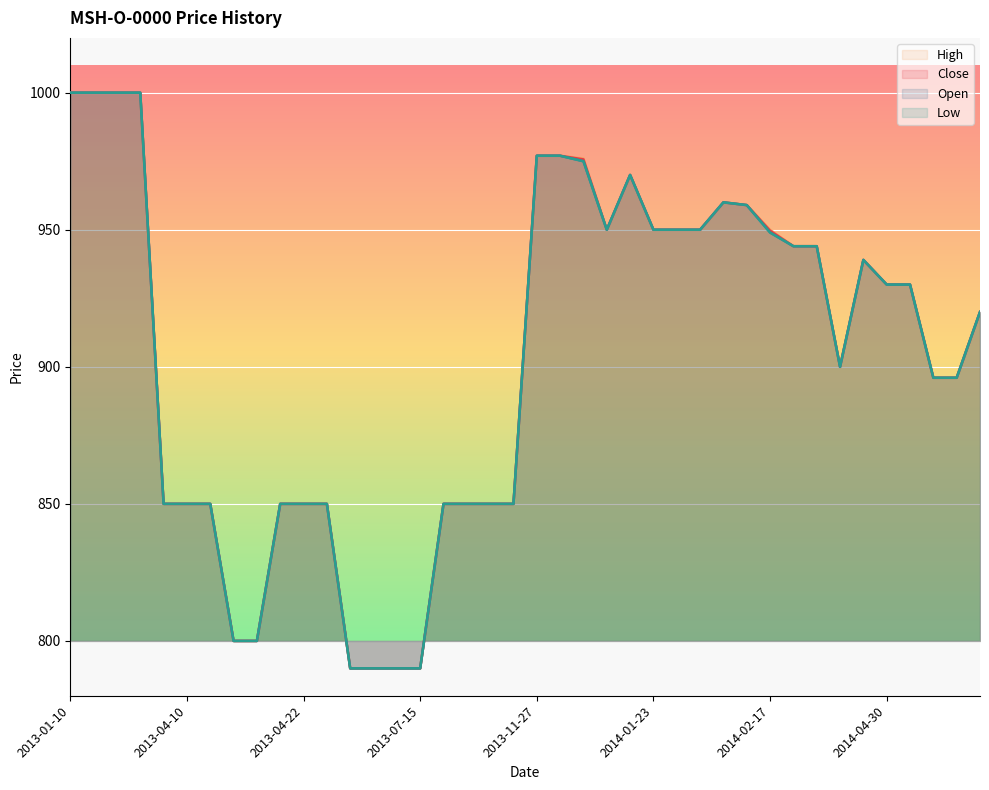

What are all the series names shown in the legend?

Close, High, Low, Open